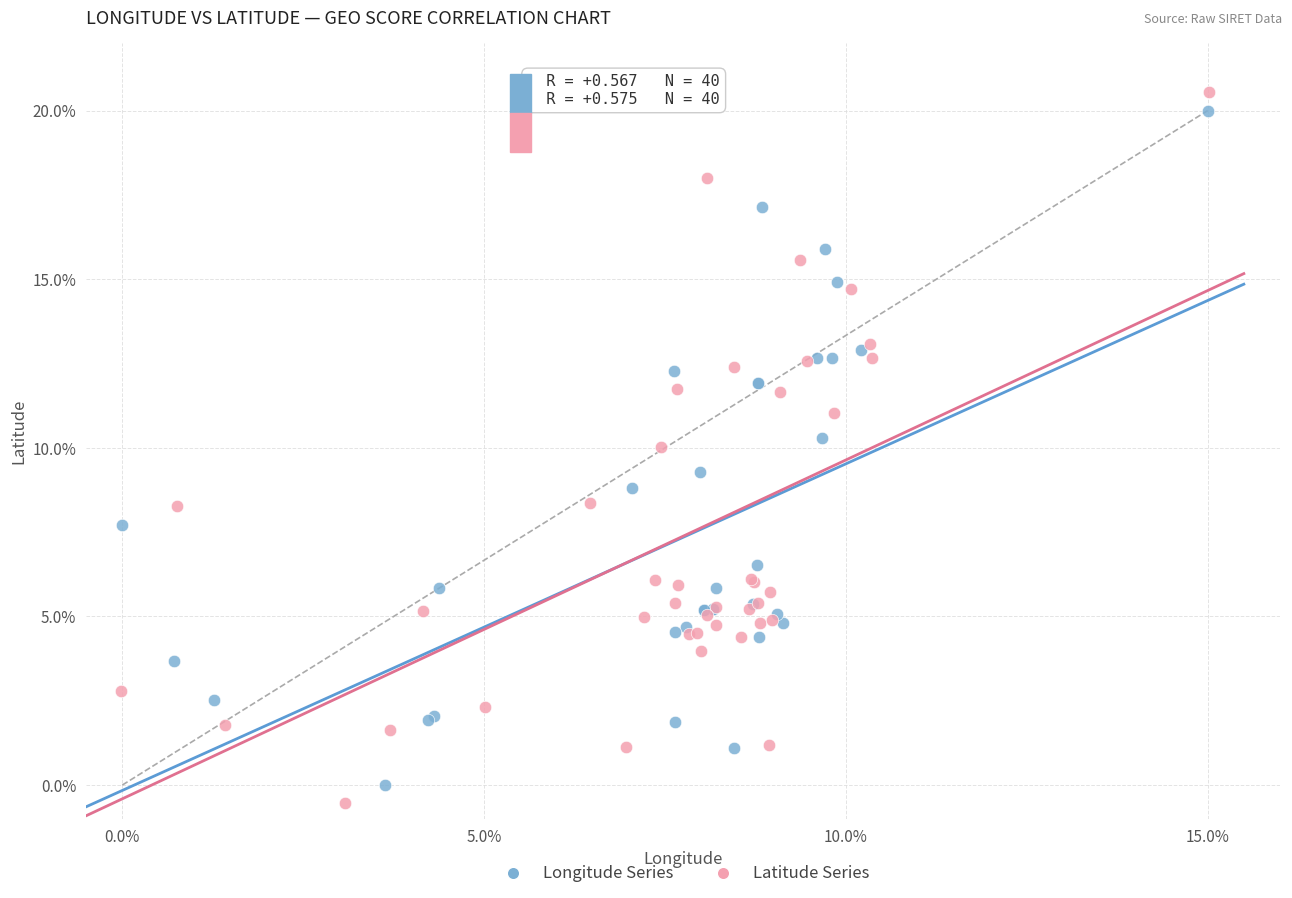

Which series contains the highest Y value?

Latitude Series